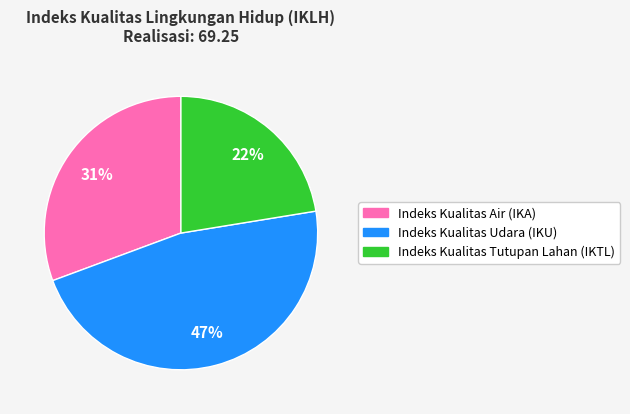

To the nearest percent, what percentage of the pie is Indeks Kualitas Air (IKA)?

31%